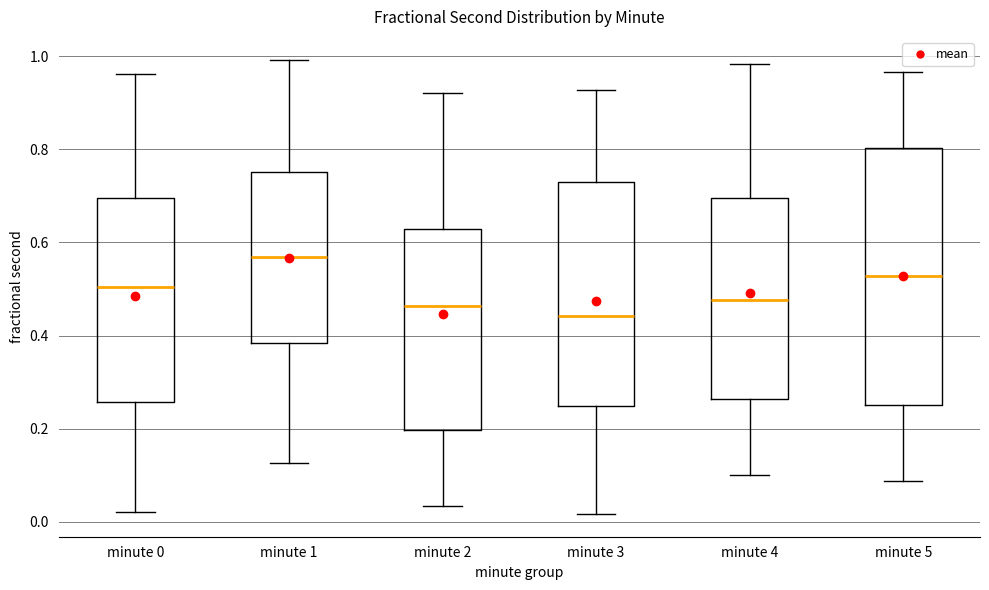

Comparing the boxes themselves (not the whiskers), which one is the tallest?

minute 5